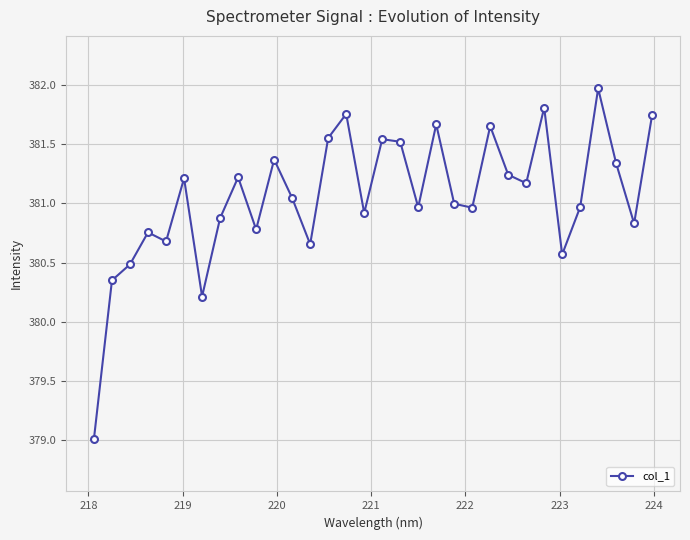

What is the sum of all values?

12193.8